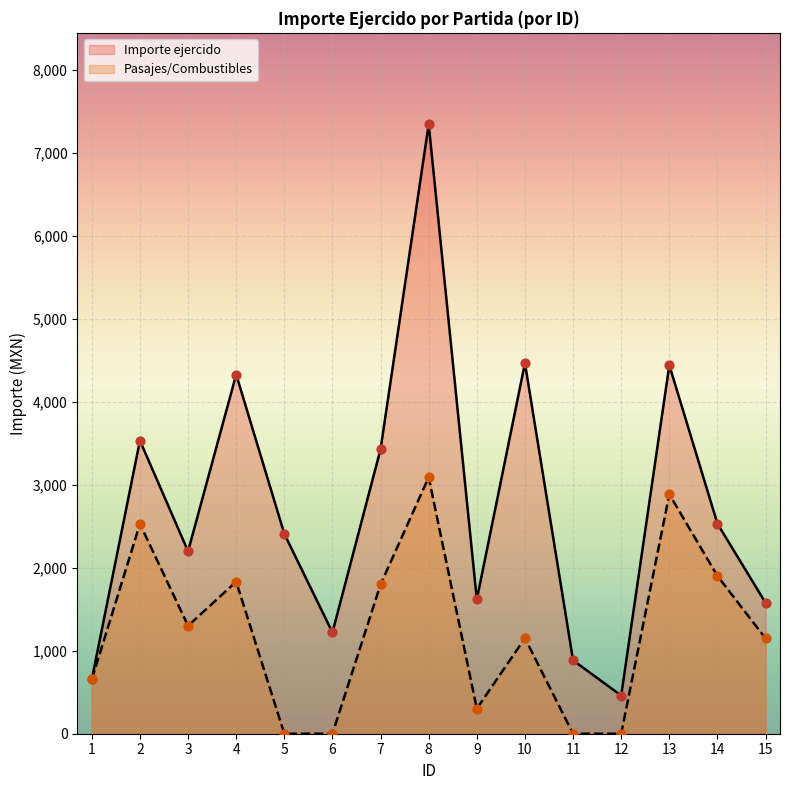

Which series reaches the maximum Y coordinate?

Importe ejercido